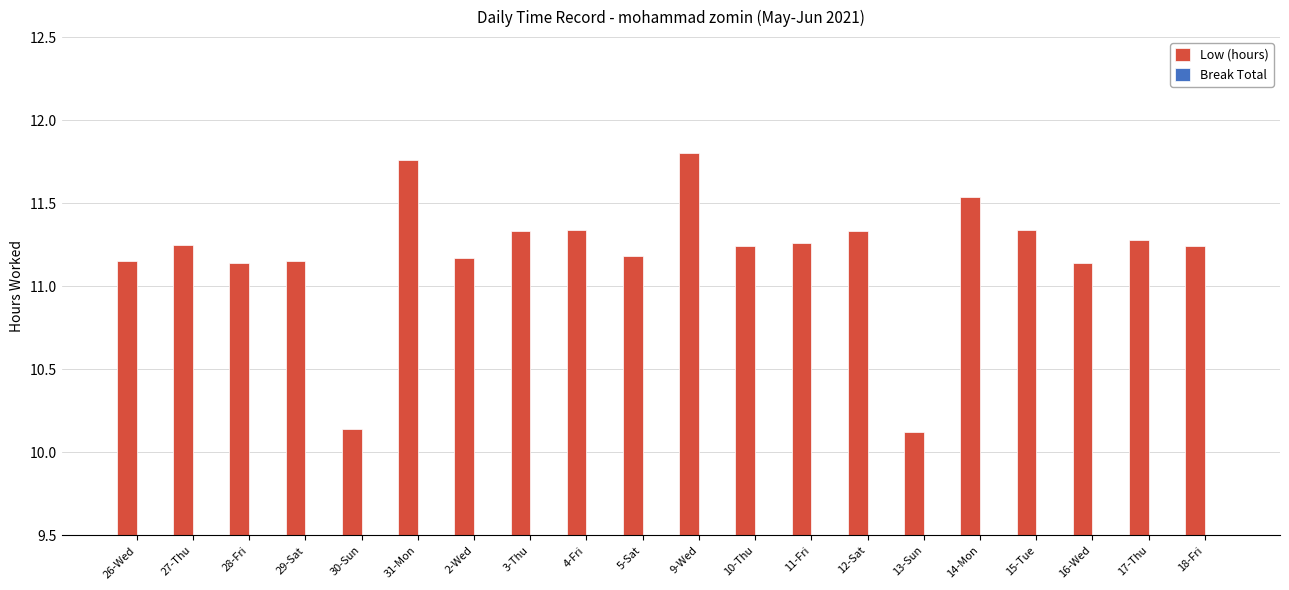

What is the label of the 9th bar from the right?

10-Thu